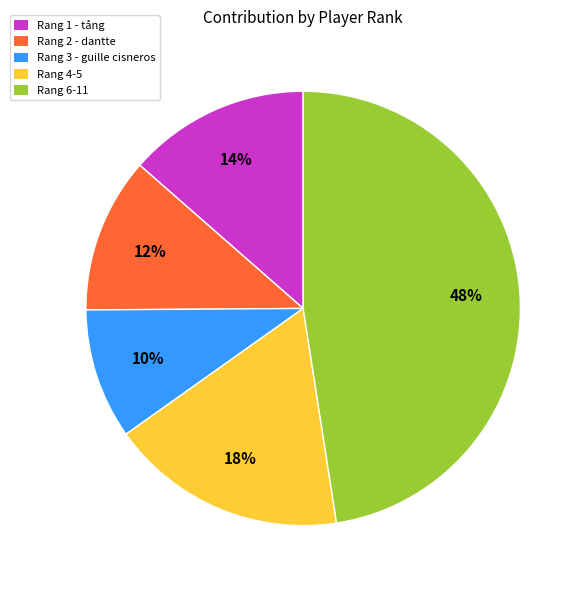

Is there a majority slice in this chart?

No